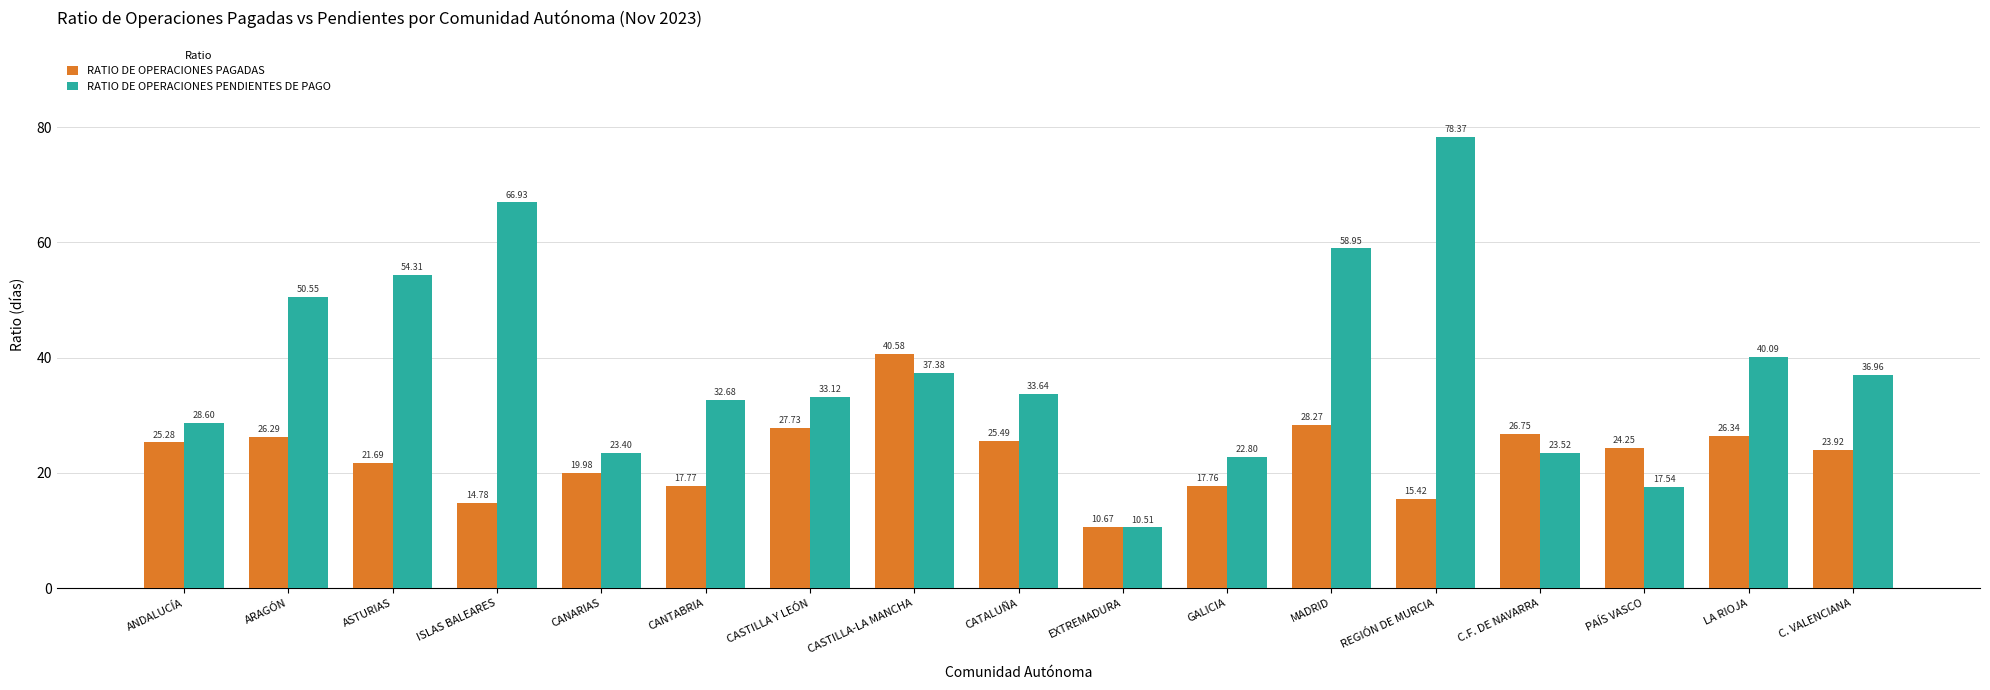

What is the difference between the maximum and minimum values in the RATIO DE OPERACIONES PENDIENTES DE PAGO series?

67.9